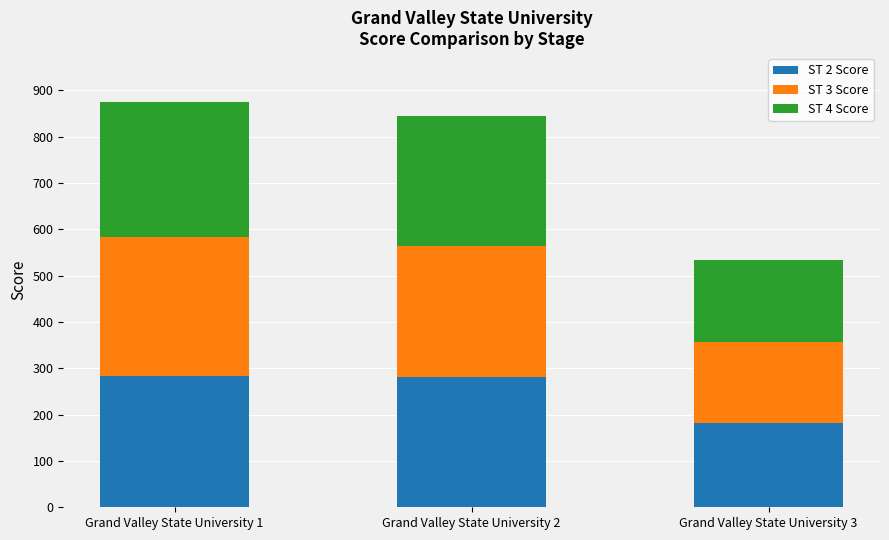

The value of ST 2 Score at Grand Valley State University 1 is 283.0. True or false?

True